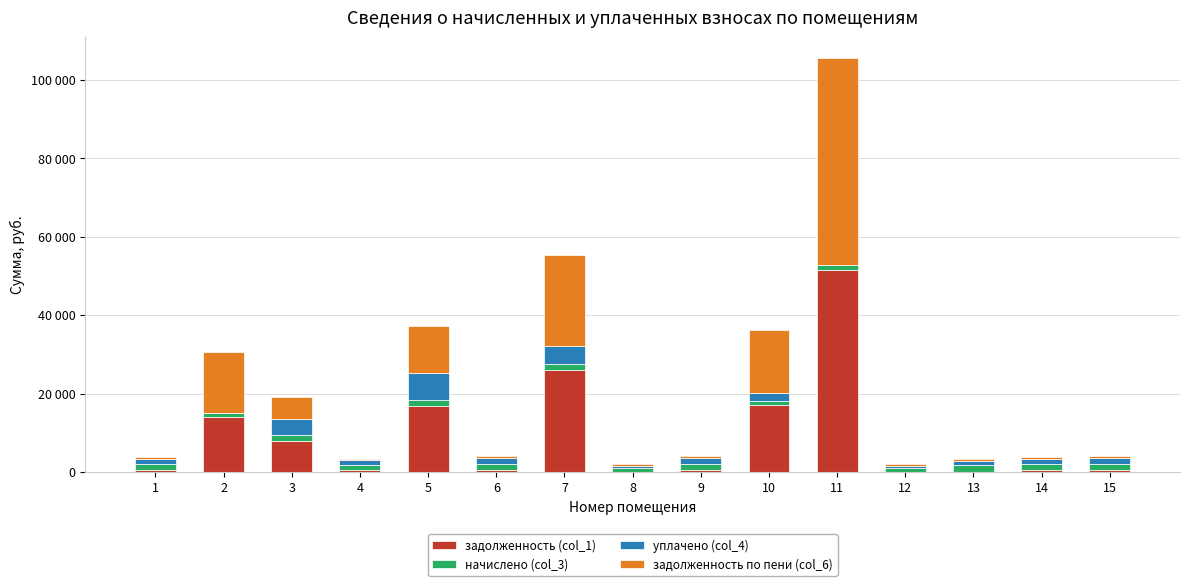

What are all the series names shown in the legend?

задолженность (col_1), начислено (col_3), уплачено (col_4), задолженность по пени (col_6)